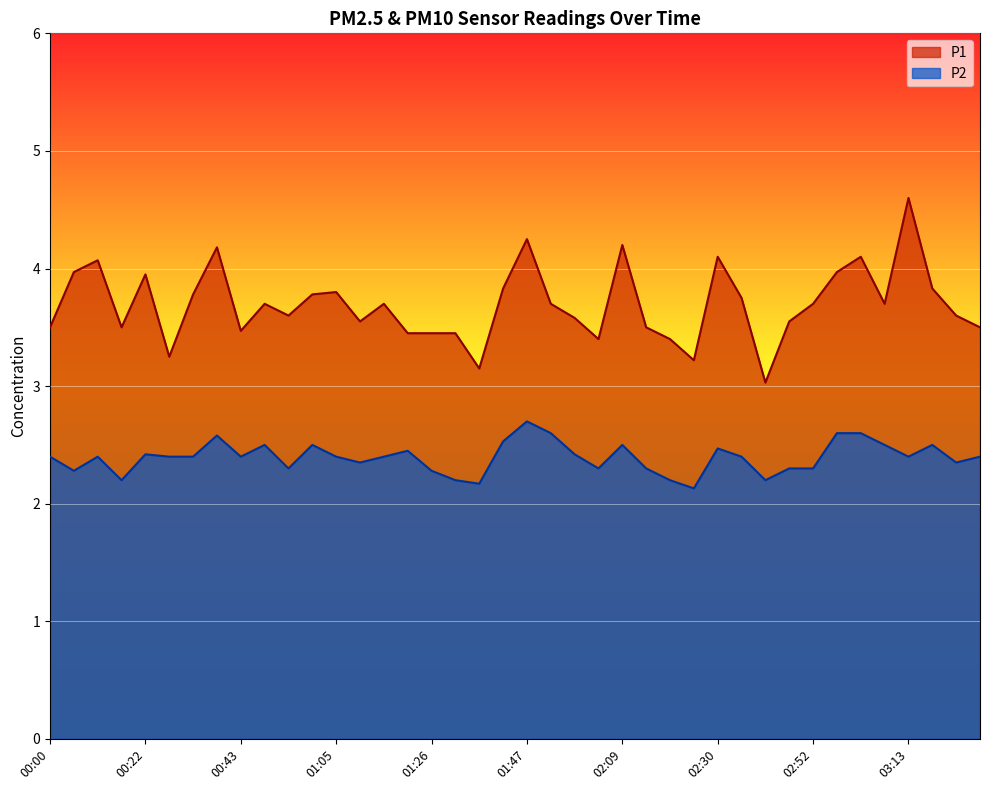

The value of P2 at 00:00 is 3.3. True or false?

False